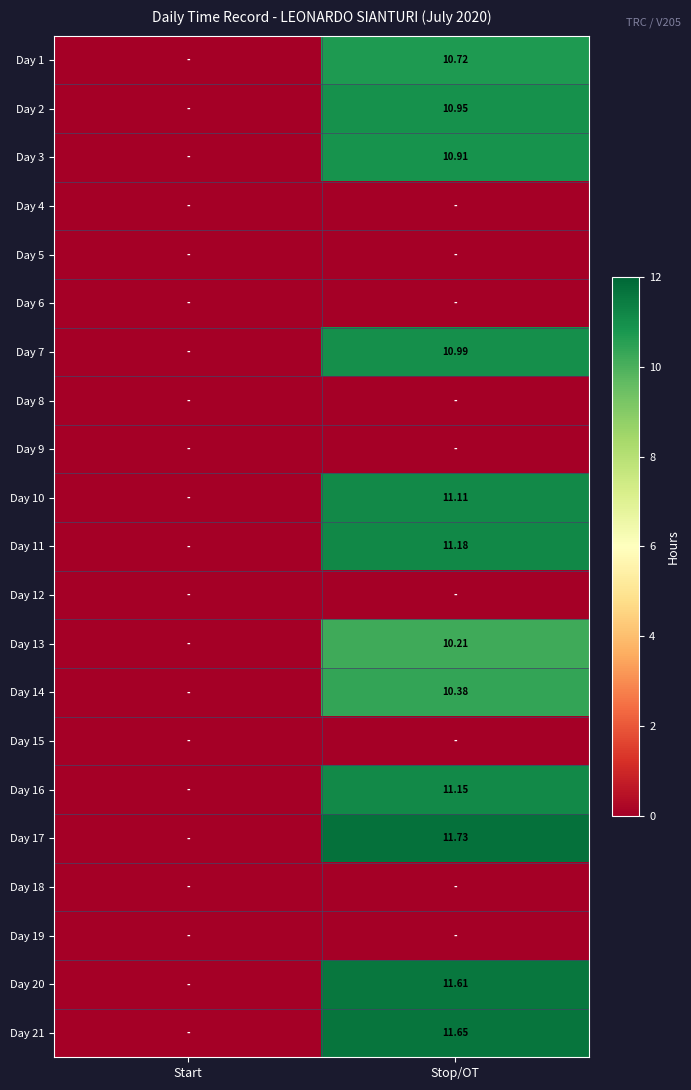

What is the maximum value shown in the chart?

11.7